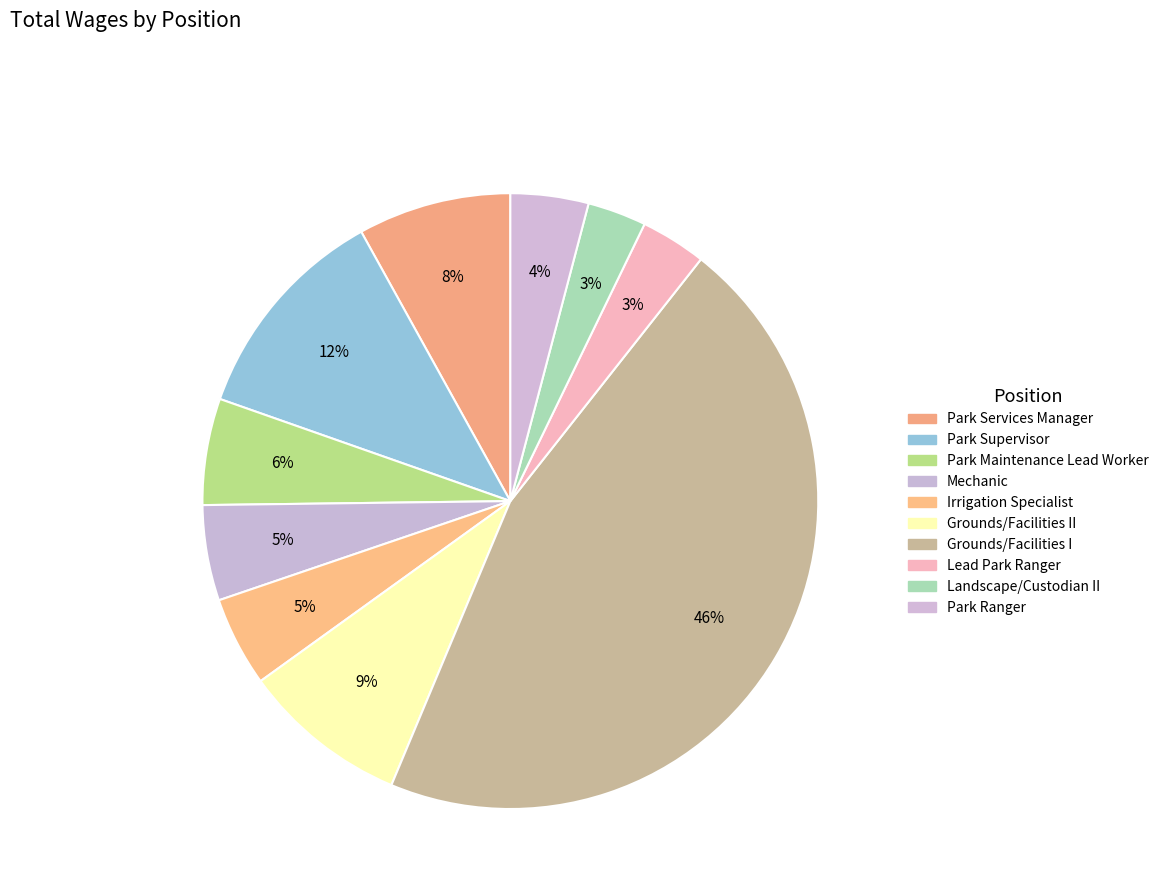

Count the number of slices in the pie.

10